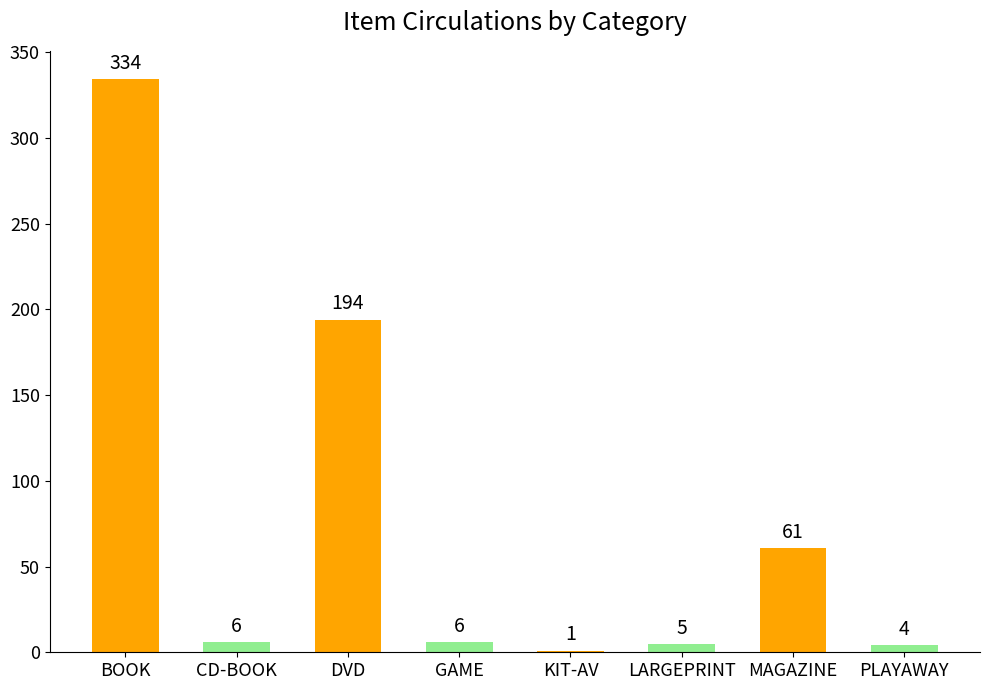

At which category does the chart reach its peak across all series?

BOOK